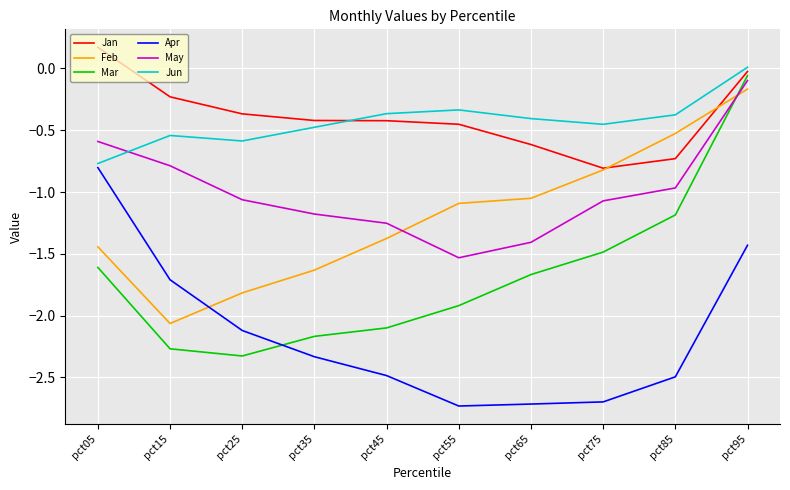

What is the total value across all series at pct95?

-1.8